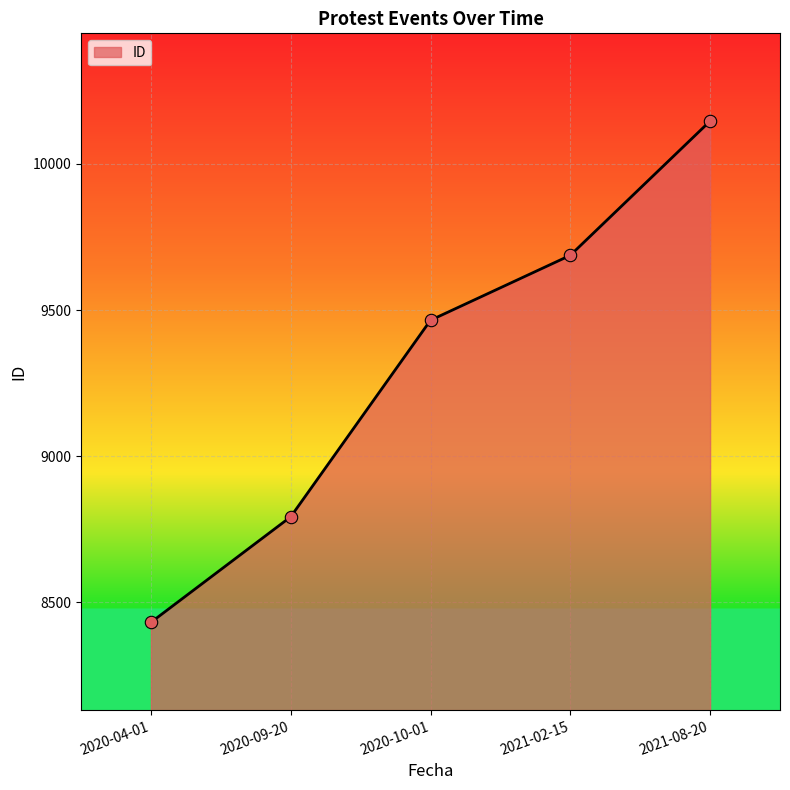

Approximately how many times larger is the value at 2020-04-01 compared to 2021-08-20?

0.8